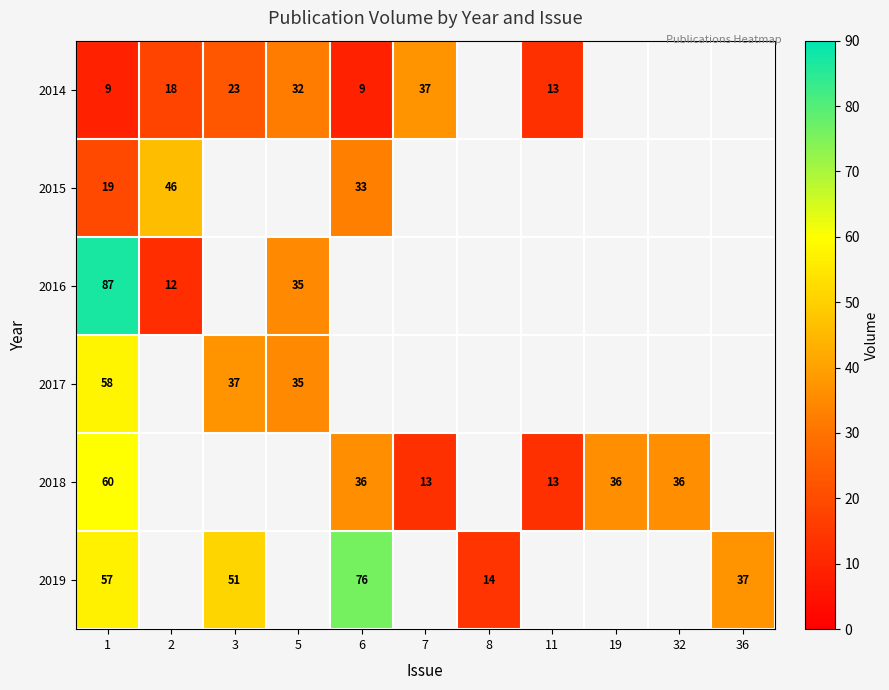

How many series are shown in this chart?

6